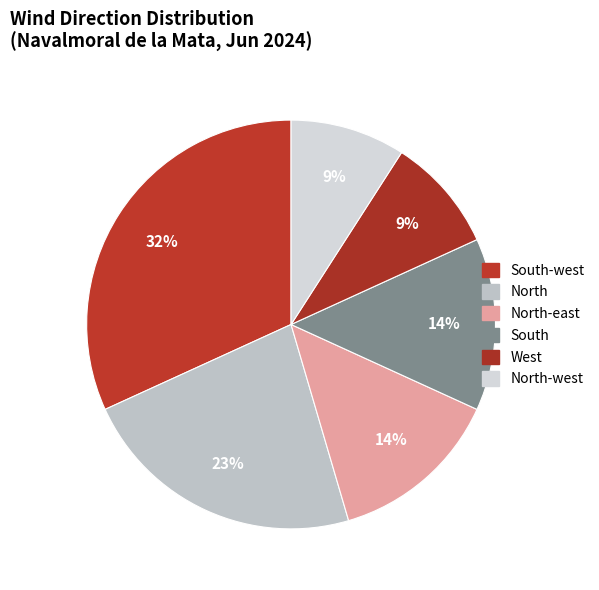

How many segments does this pie chart have?

6